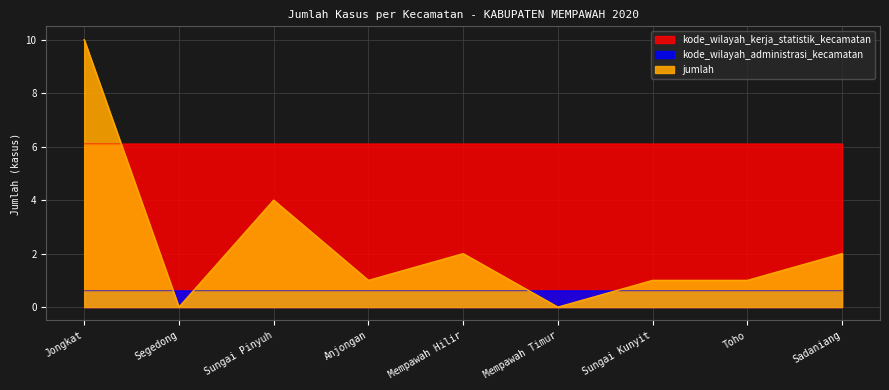

What is the sum of the kode_wilayah_kerja_statistik_kecamatan values at Segedong and Toho?

12.2